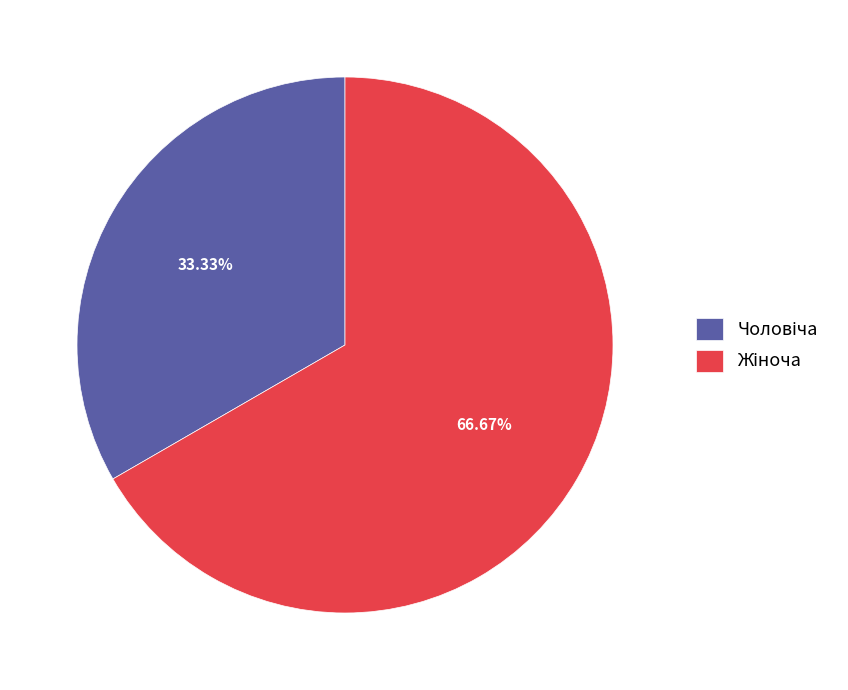

How many slices are in this pie chart?

2